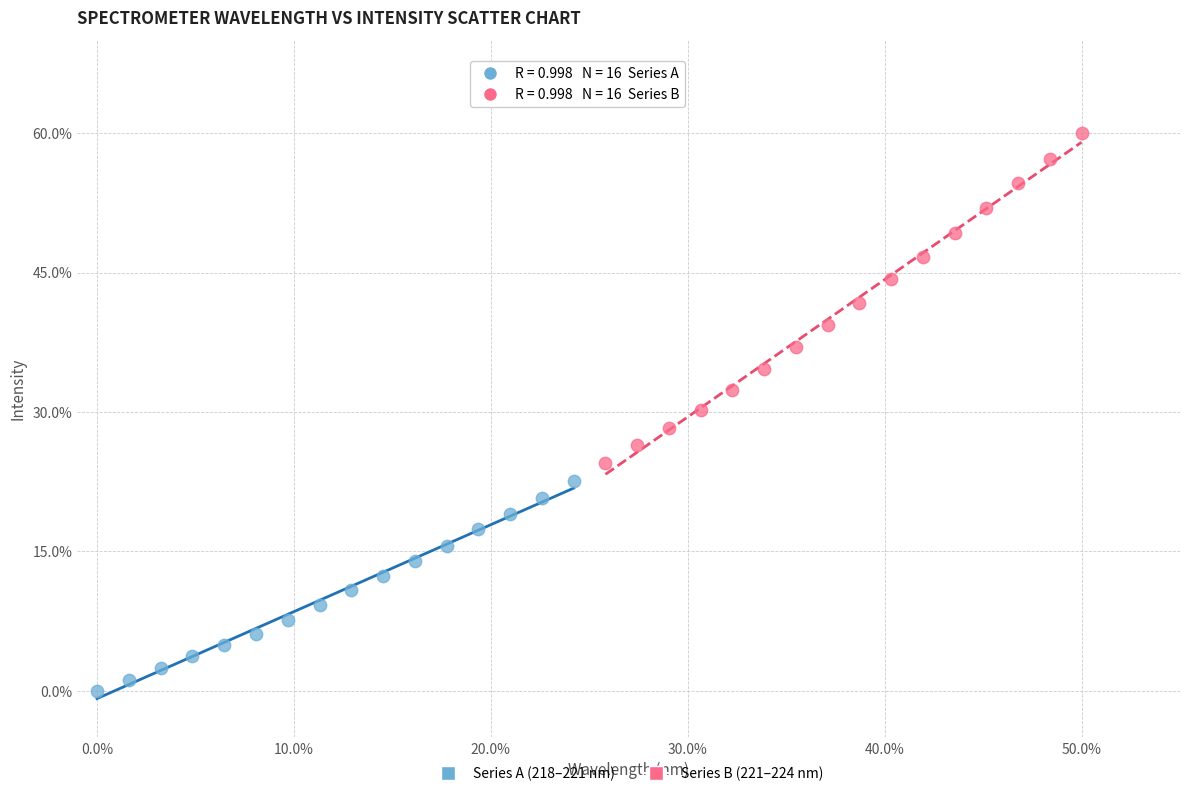

Which series reaches the maximum Y coordinate?

Series B (221–224 nm)